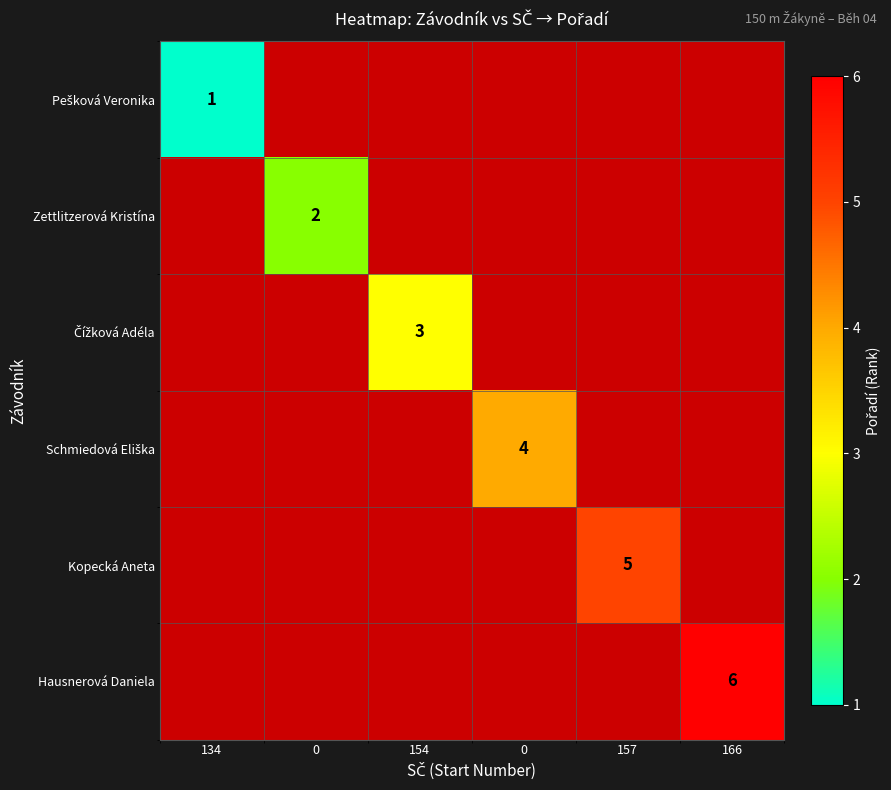

Is the value of Čížková Adéla at 0 greater than the value of Hausnerová Daniela at 154?

No